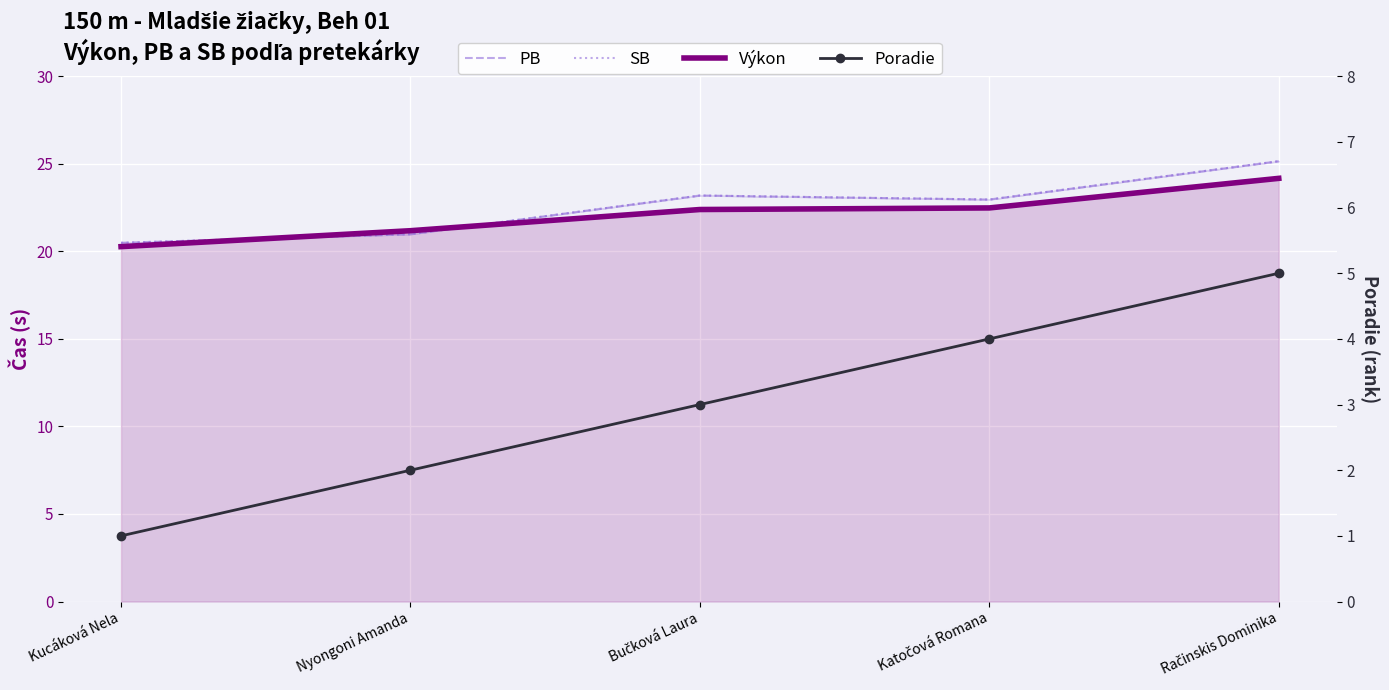

At which label does Poradie first exceed 3?

Katočová Romana